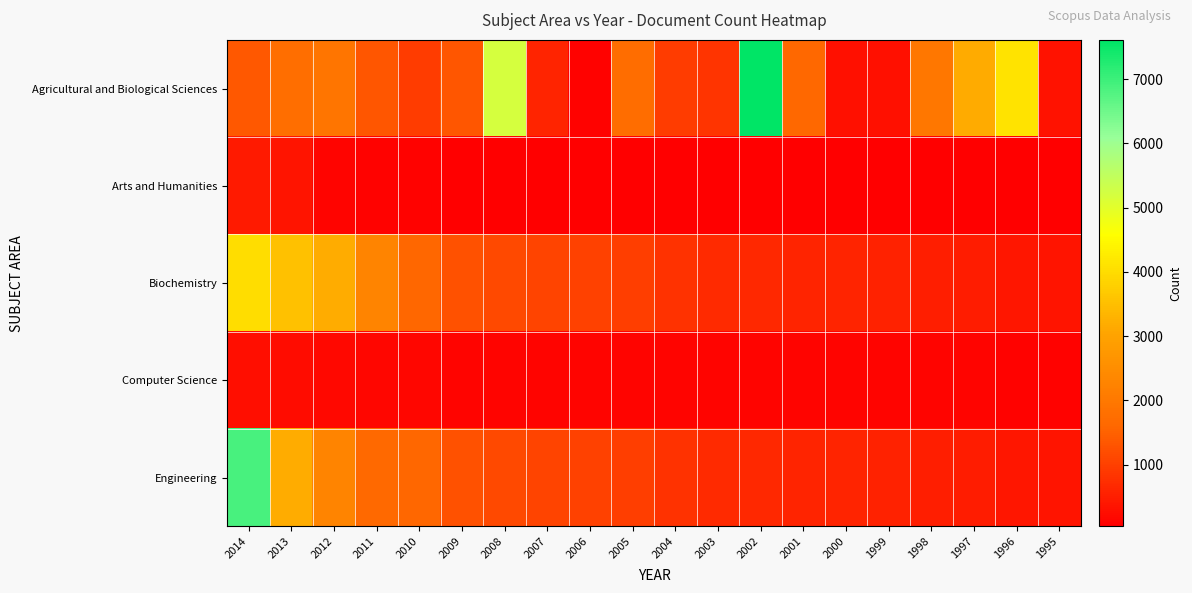

Reading right to left, transcribe all the data shown in this chart.

Agricultural and Biological Sciences: 1995=322	1996=4118	1997=3155	1998=1983	1999=284	2000=279	2001=1633	2002=7612	2003=824	2004=956	2005=1739	2006=95	2007=598	2008=5200	2009=1331	2010=934	2011=1340	2012=1932	2013=1777	2014=1367
Arts and Humanities: 1995=40	1996=40	1997=41	1998=45	1999=47	2000=49	2001=49	2002=51	2003=53	2004=54	2005=57	2006=58	2007=58	2008=61	2009=67	2010=70	2011=76	2012=116	2013=351	2014=450
Biochemistry: 1995=356	1996=394	1997=463	1998=507	1999=563	2000=575	2001=592	2002=634	2003=684	2004=805	2005=981	2006=1029	2007=1056	2008=1151	2009=1268	2010=1592	2011=2262	2012=3204	2013=3536	2014=4032
Computer Science: 1995=98	1996=98	1997=102	1998=102	1999=103	2000=103	2001=105	2002=106	2003=108	2004=111	2005=114	2006=116	2007=119	2008=128	2009=128	2010=141	2011=157	2012=187	2013=218	2014=263
Engineering: 1995=356	1996=394	1997=463	1998=507	1999=563	2000=575	2001=592	2002=634	2003=684	2004=805	2005=981	2006=1029	2007=1056	2008=1151	2009=1268	2010=1592	2011=1660	2012=2262	2013=3204	2014=6889